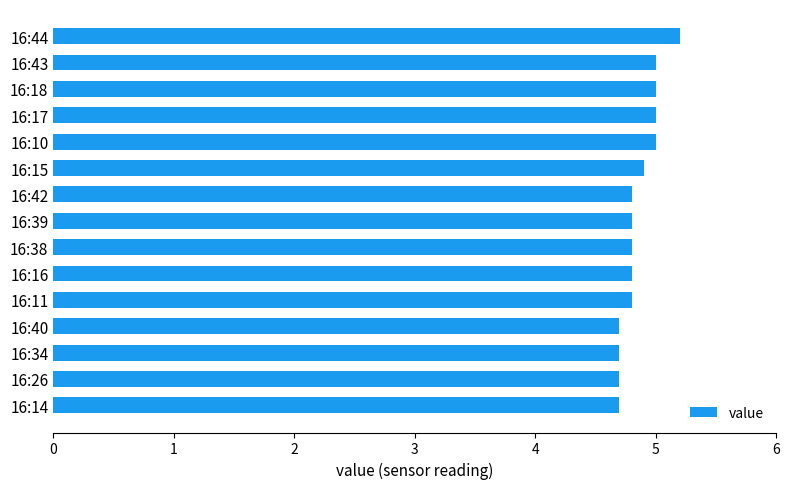

Is it true that the value at 16:39 is 4.8?

True